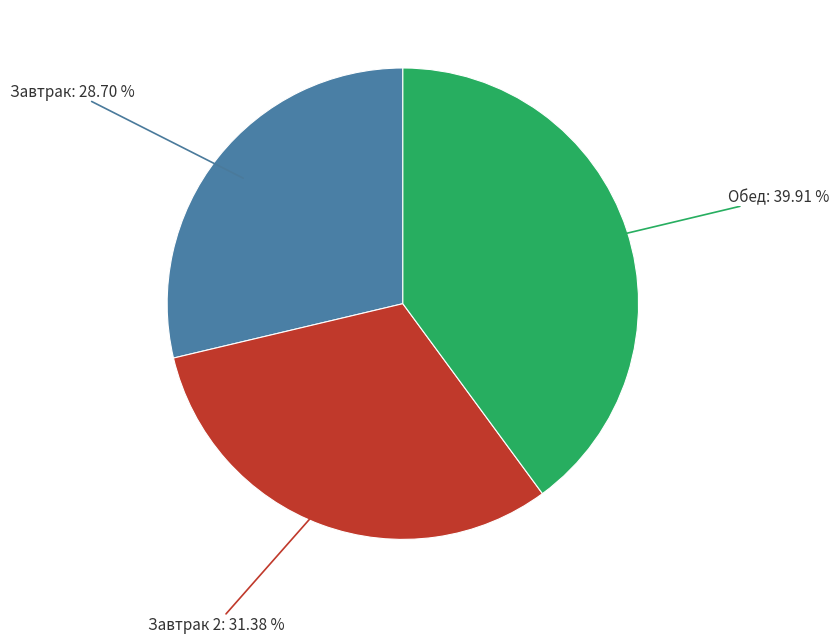

How many segments does this pie chart have?

3